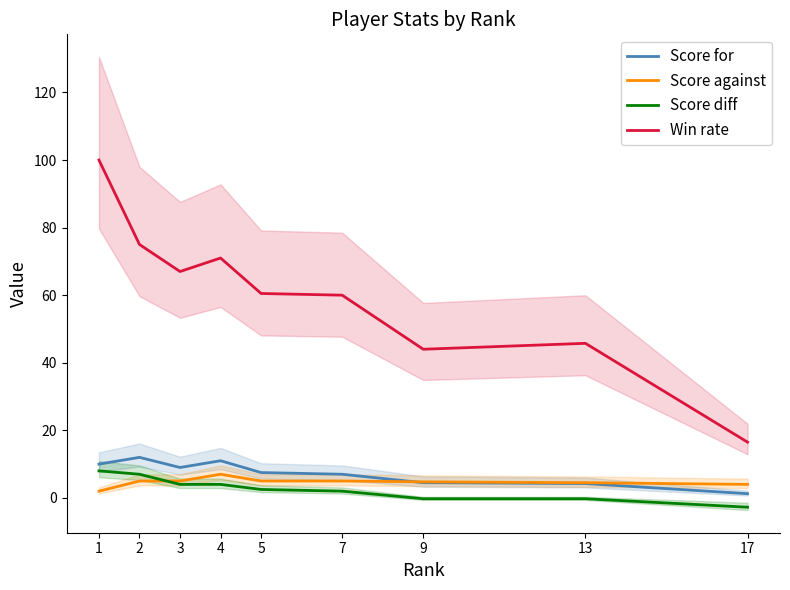

What is the average value of the Score for series?

7.4